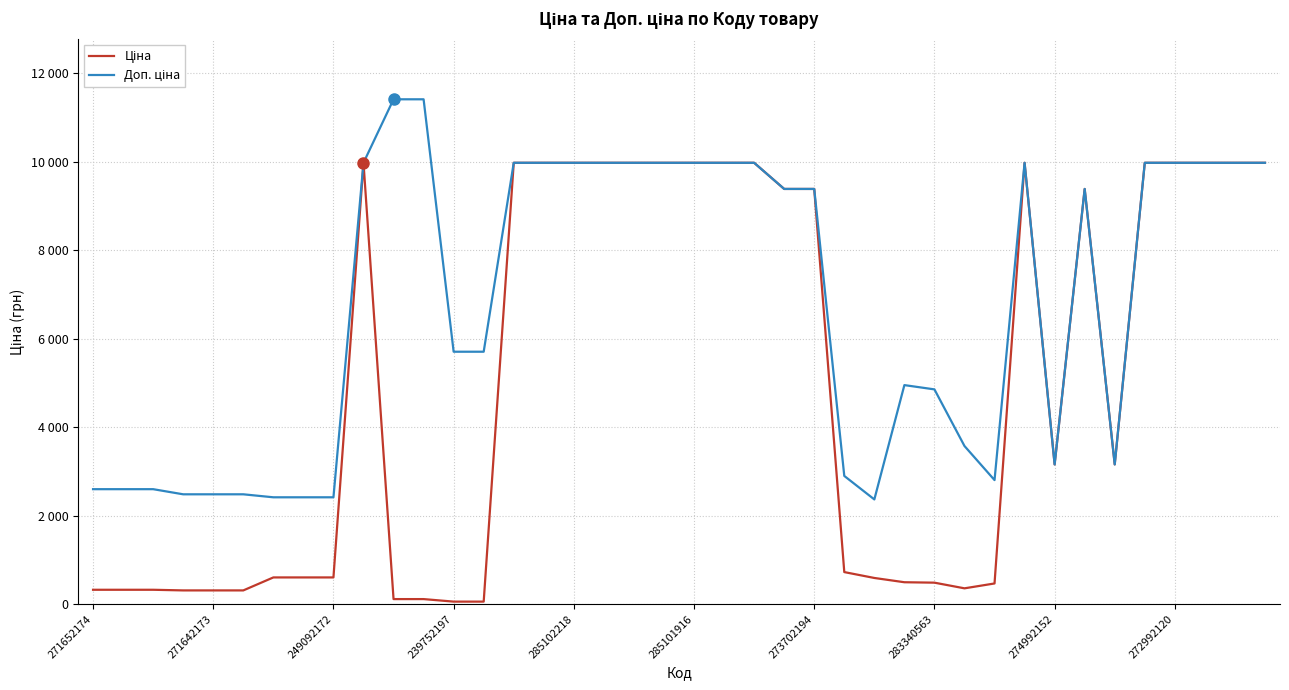

Does the chart have visible grid lines?

Yes